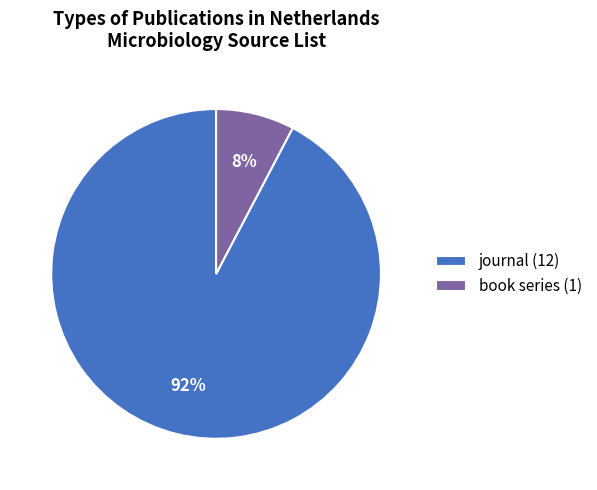

Approximately how many times larger is the value at book series compared to journal?

0.1